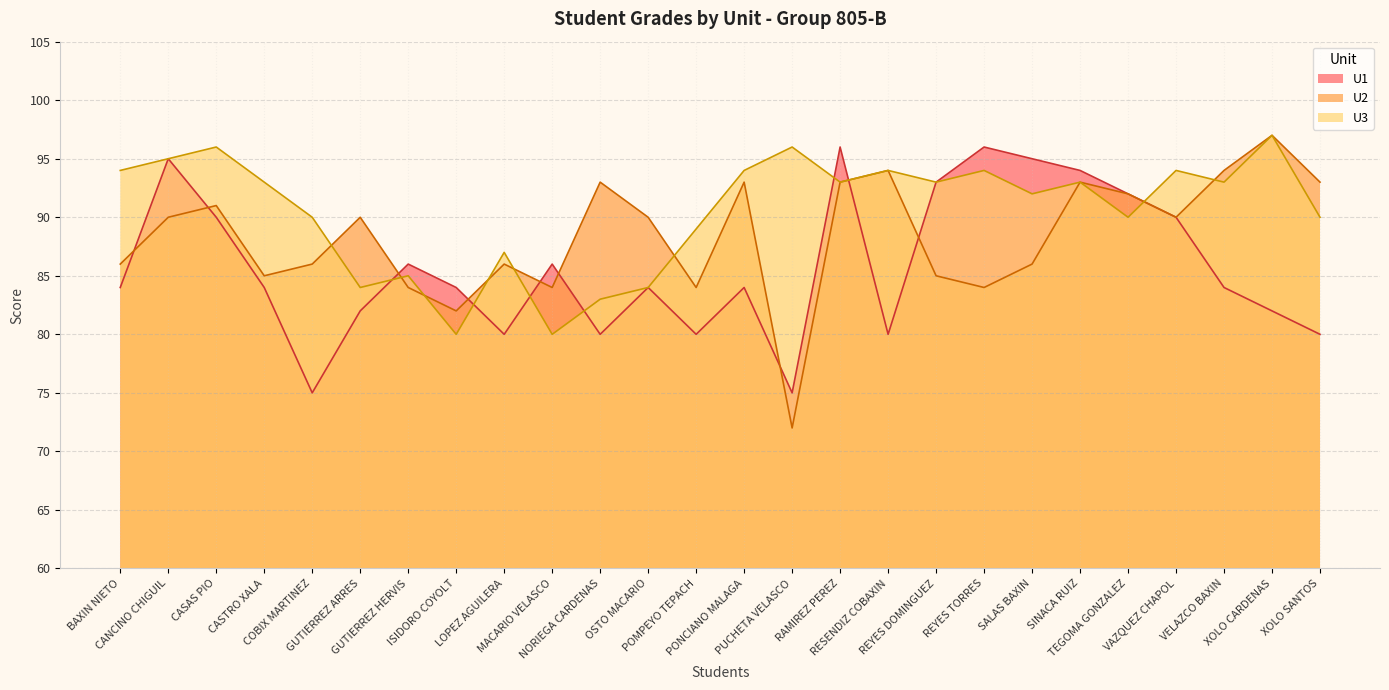

At which category does U1 reach its first local peak?

CANCINO CHIGUIL